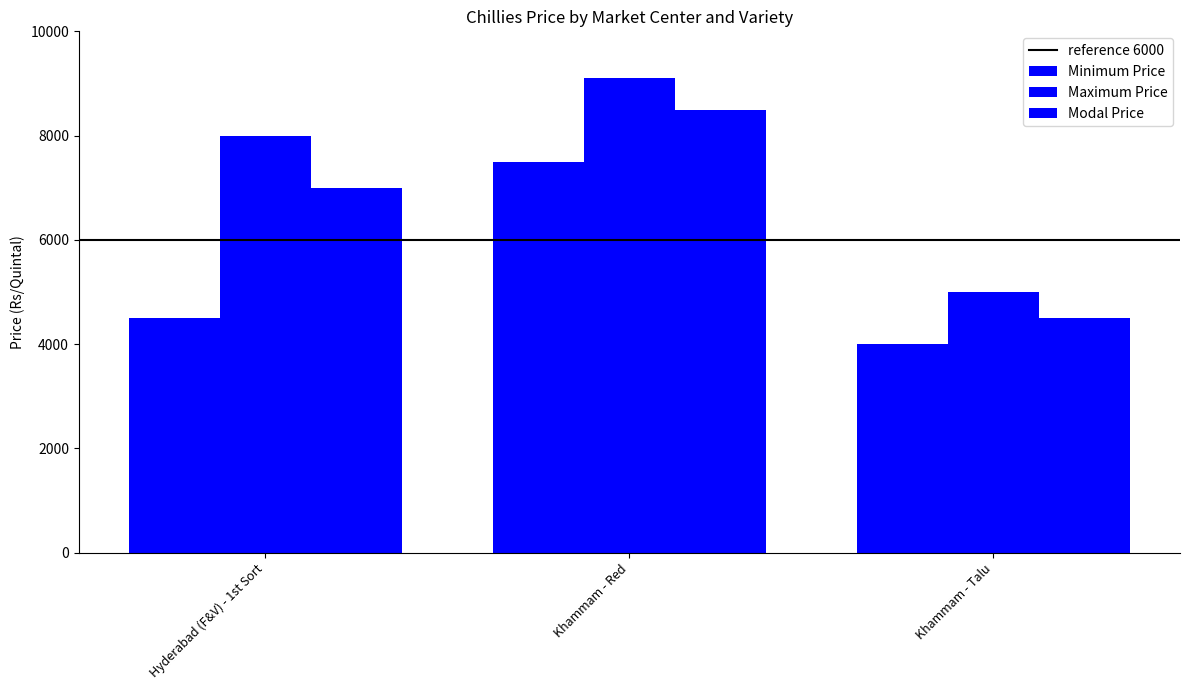

What is the label of the 2nd bar from the left?

Khammam - Red